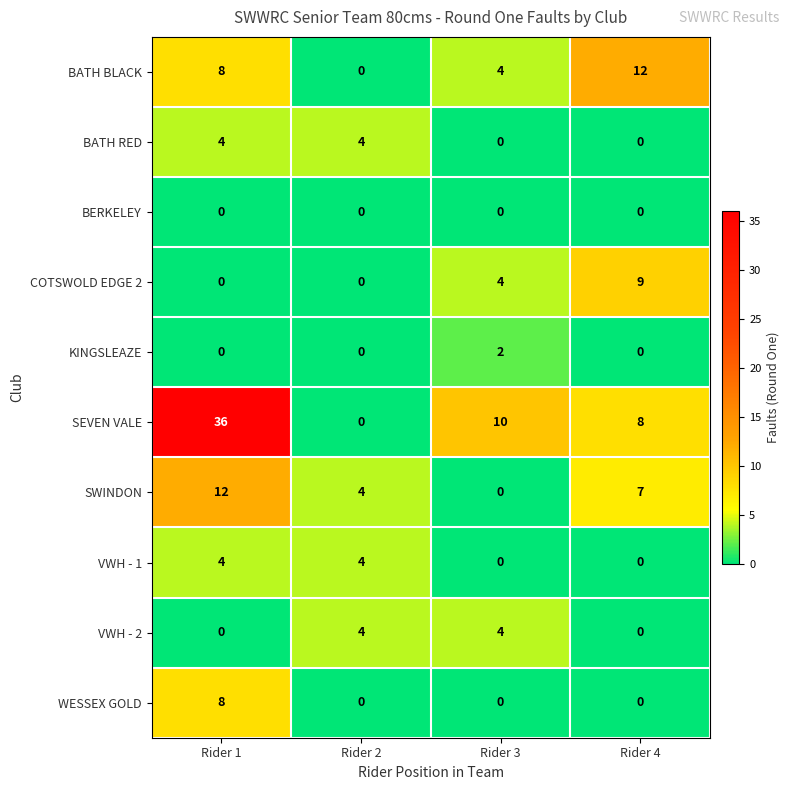

What is the difference between the highest and lowest values at Rider 2?

4